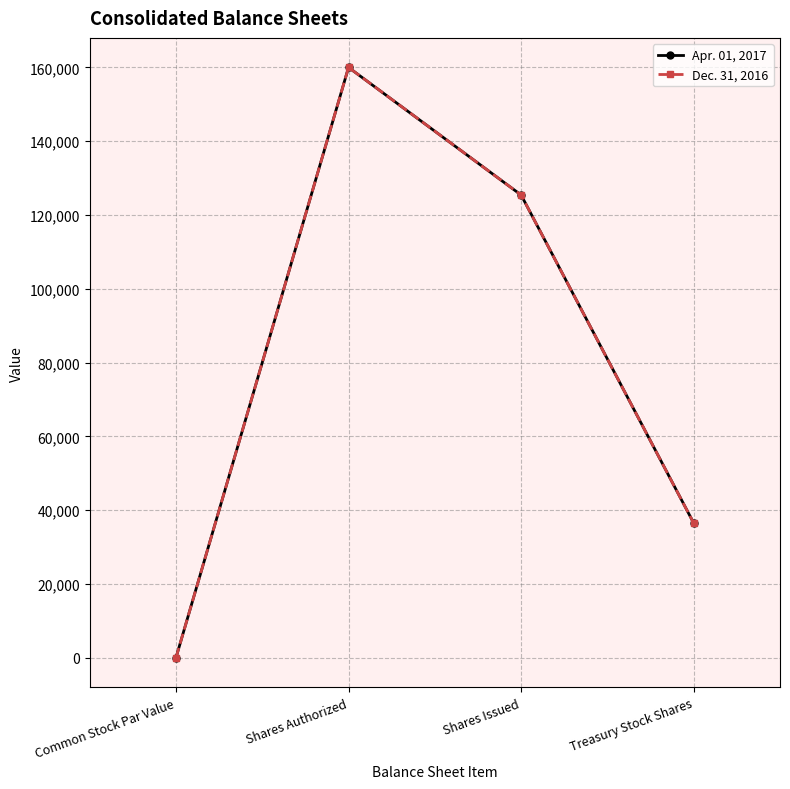

At which category is the sum across all series the highest?

Shares Authorized